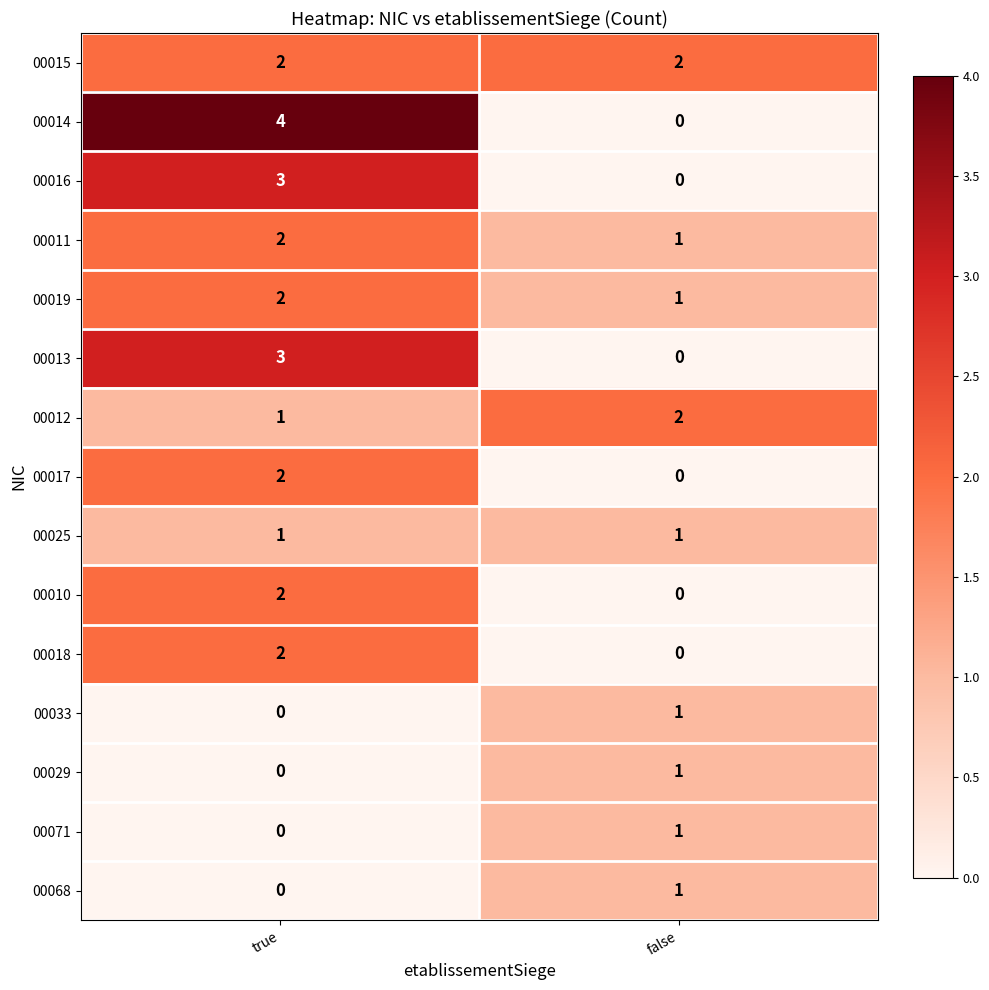

How many categories are shown in the chart?

2